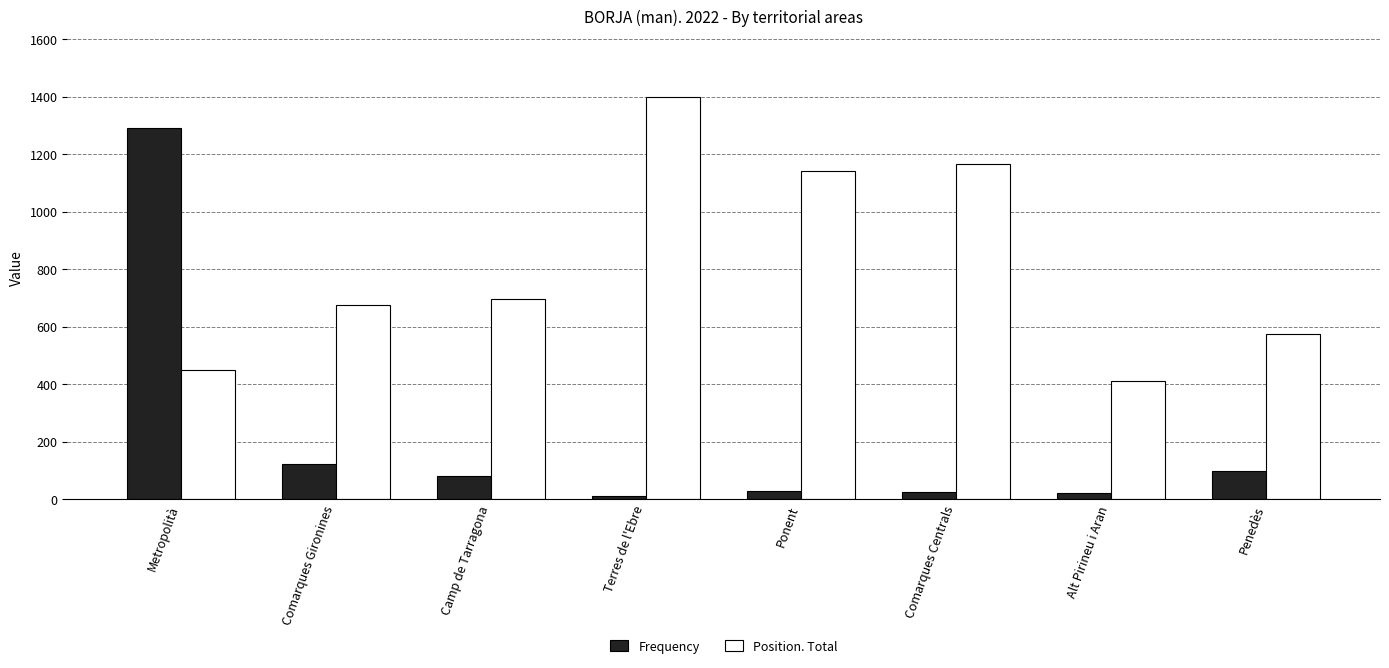

How many series are shown in this chart?

2